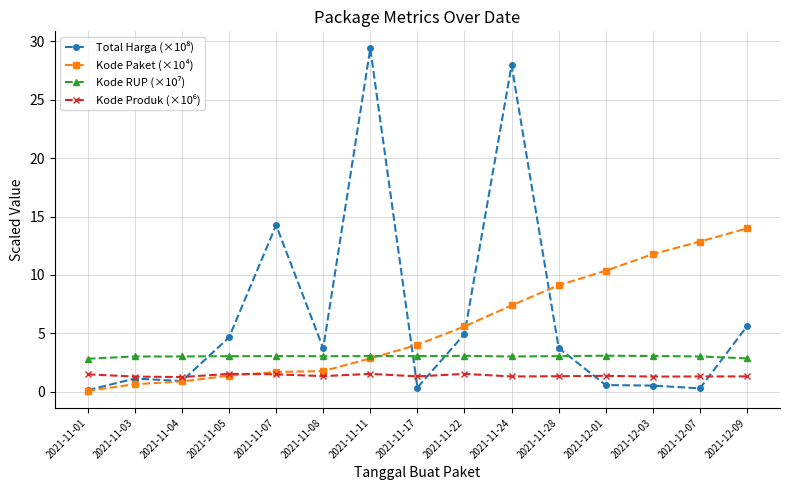

What is the greatest value displayed?

29.4